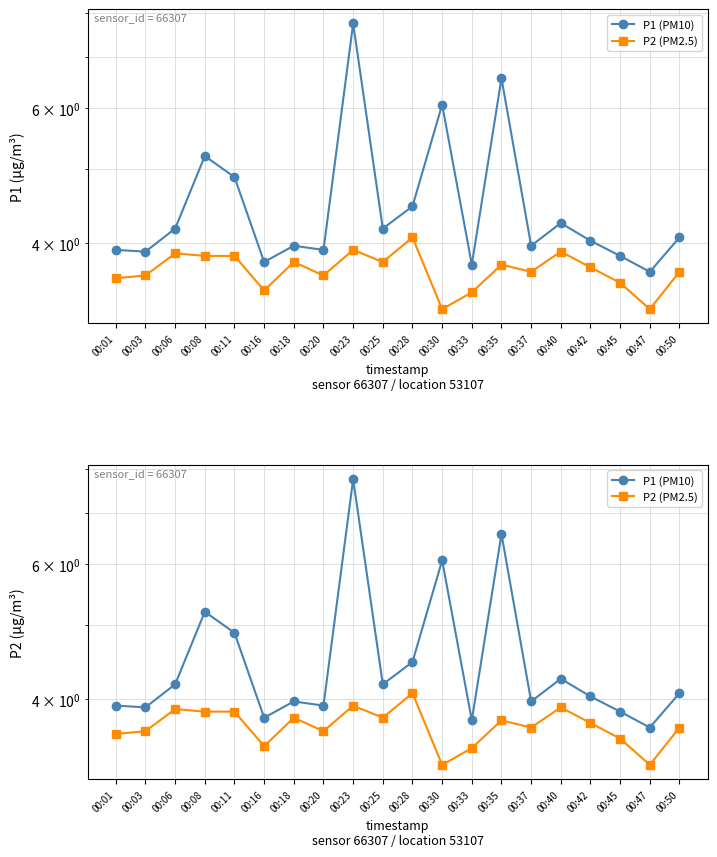

The value of P2 (PM2.5) at 00:06 is 5.1. True or false?

False